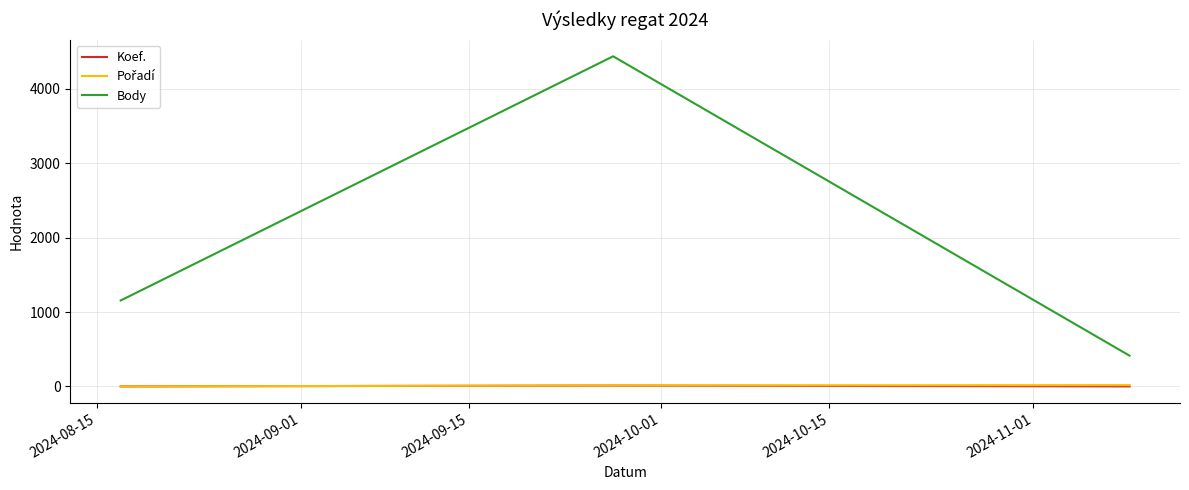

What is the maximum value shown in the chart?

4438